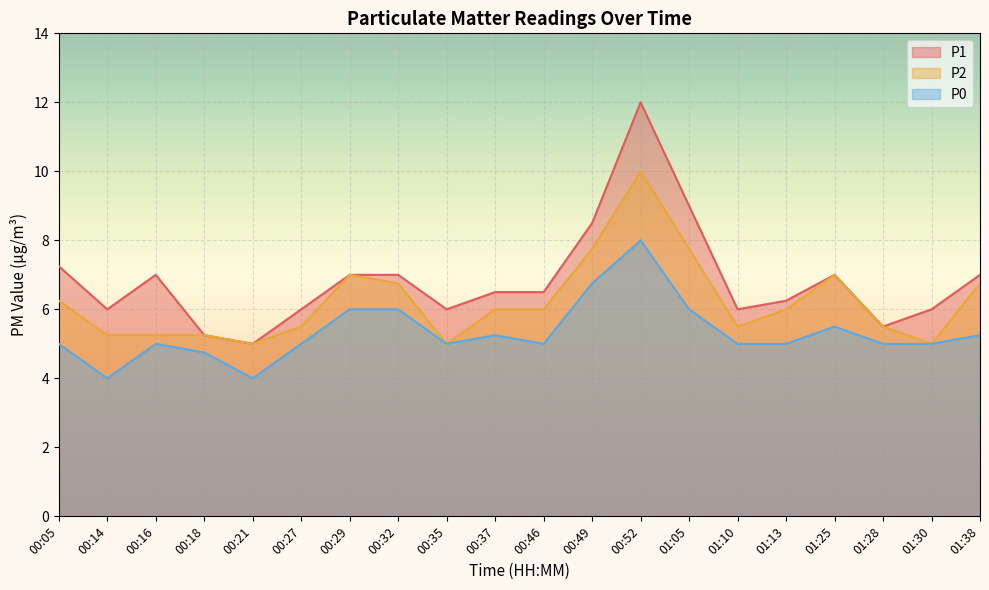

At which label is P0 closest to 6?

00:29